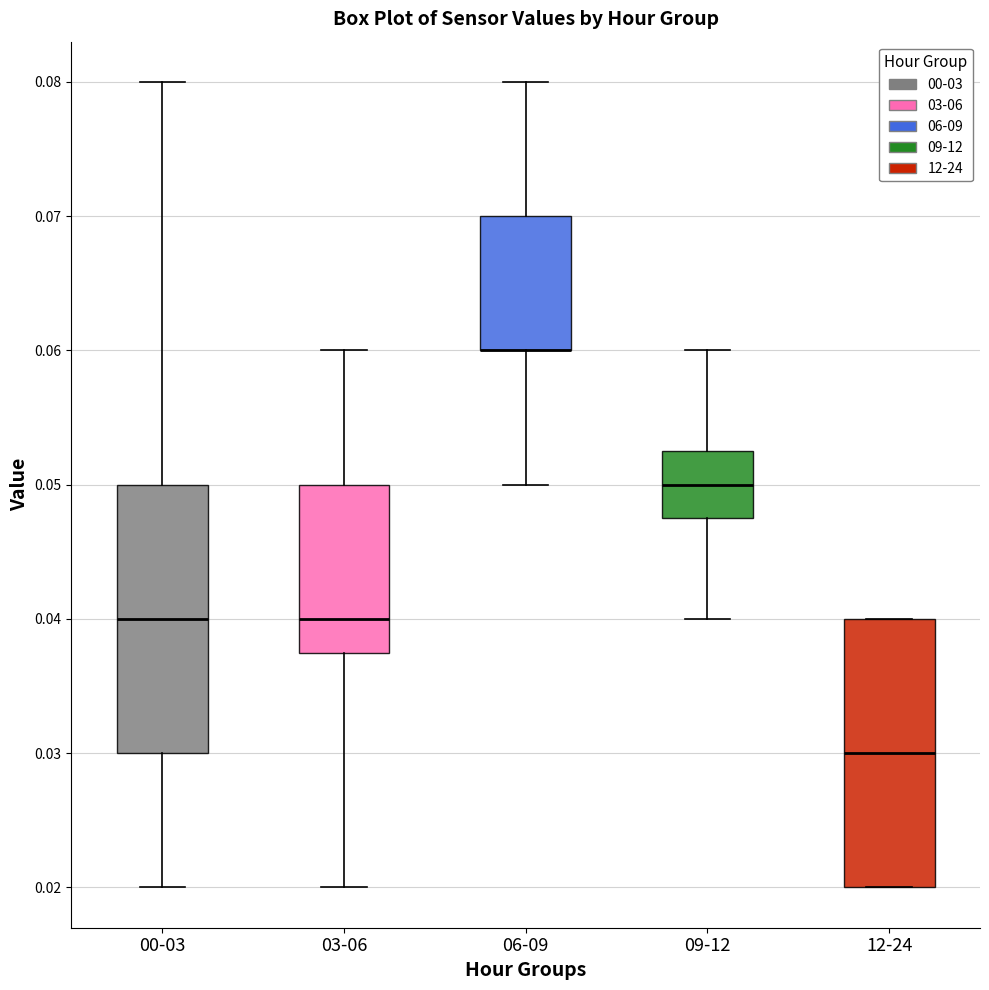

Reading left to right, read every box against the y-axis: the position of its median line, the range the box covers, and the ends of its whiskers. The values are not printed on the chart, so give them approximately, as read against the axis.

00-03: median 0.040, box 0.030 to 0.050, whiskers 0.020 to 0.080
03-06: median 0.040, box 0.038 to 0.050, whiskers 0.020 to 0.060
06-09: median 0.060 (drawn on the box's lower edge), box 0.060 to 0.070, whiskers 0.050 to 0.080
09-12: median 0.050, box 0.048 to 0.053, whiskers 0.040 to 0.060
12-24: median 0.030, box 0.020 to 0.040, whiskers 0.020 to 0.040